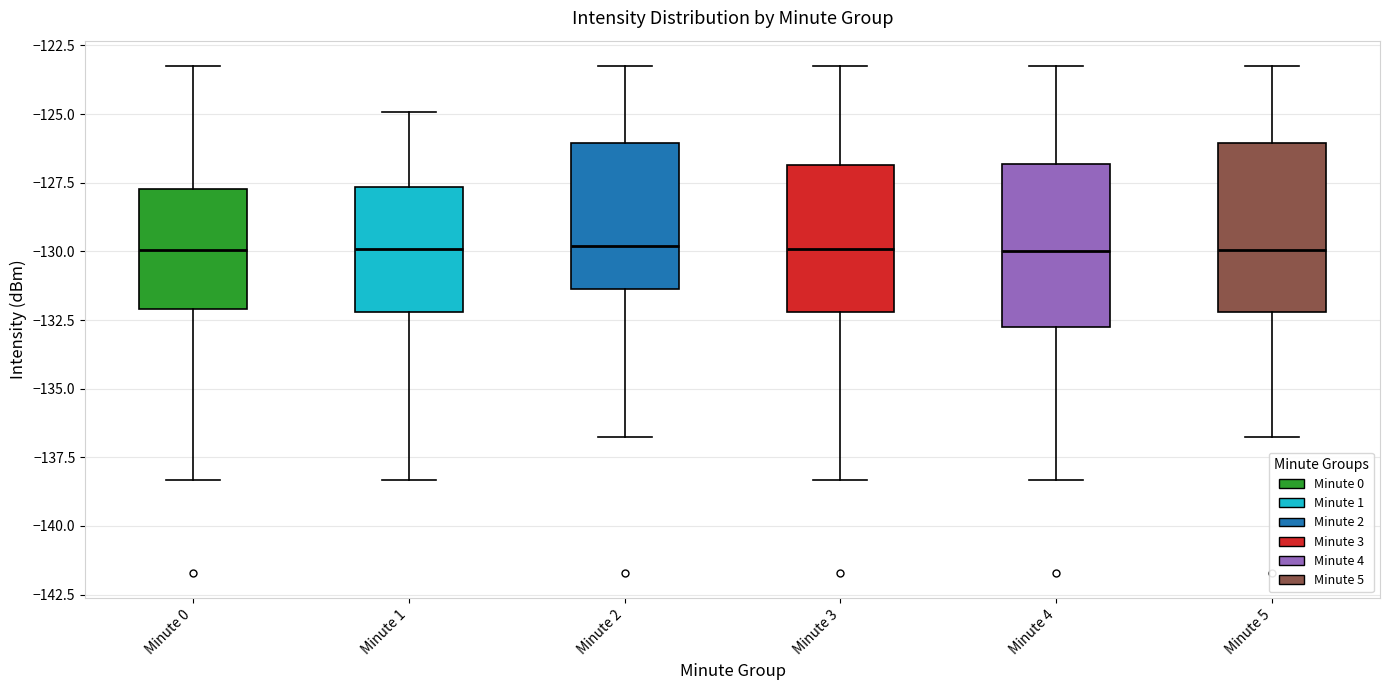

Reading left to right, read every box against the y-axis: the position of its median line, the range the box covers, and the ends of its whiskers. The values are not printed on the chart, so give them approximately, as read against the axis.

Minute 0: median -130.0, box -132.0 to -127.5, whiskers -138.5 to -123.5
Minute 1: median -130.0, box -132.0 to -127.5, whiskers -138.5 to -125.0
Minute 2: median -130.0, box -131.5 to -126.0, whiskers -136.5 to -123.5
Minute 3: median -130.0, box -132.0 to -127.0, whiskers -138.5 to -123.5
Minute 4: median -130.0, box -133.0 to -127.0, whiskers -138.5 to -123.5
Minute 5: median -130.0, box -132.0 to -126.0, whiskers -136.5 to -123.5